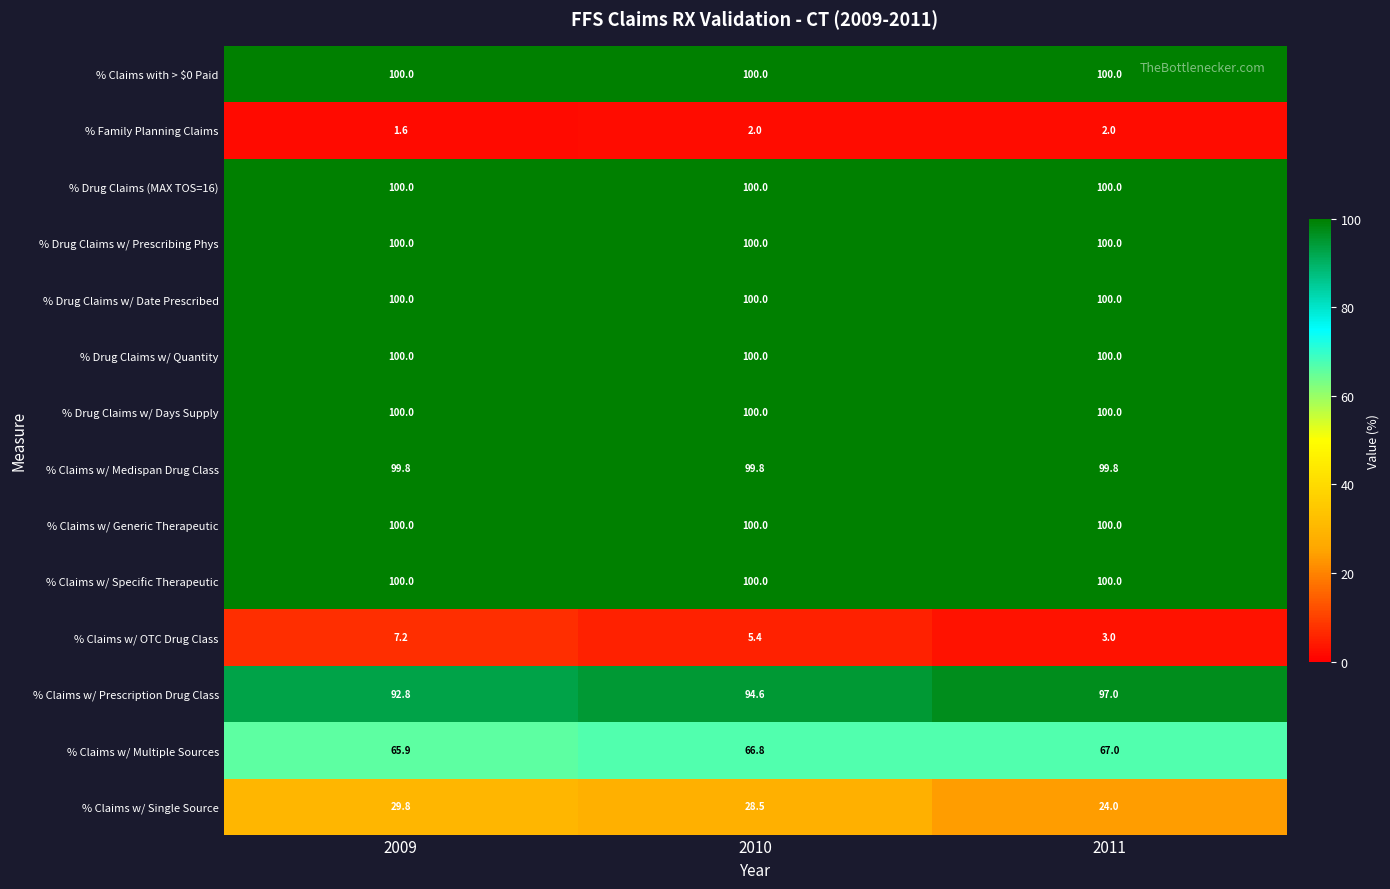

What is the sum of all % Drug Claims w/ Prescribing Phys values?

300.0